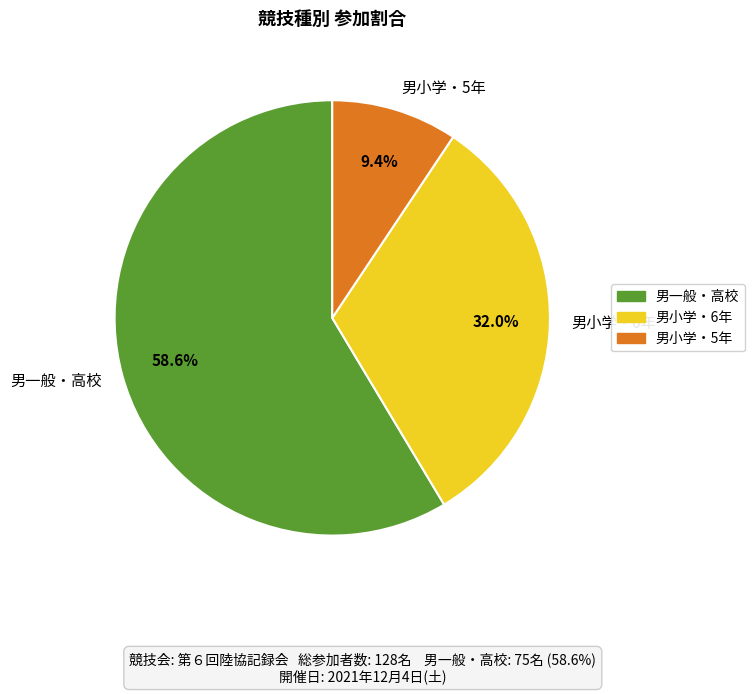

Count the number of slices in the pie.

3